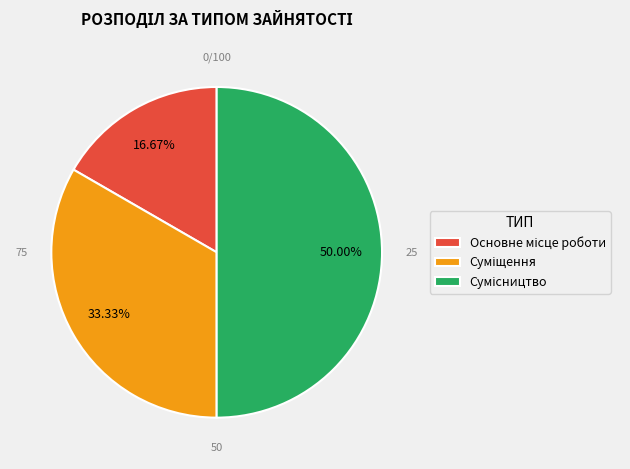

What is the smallest slice in the pie chart?

Основне місце роботи